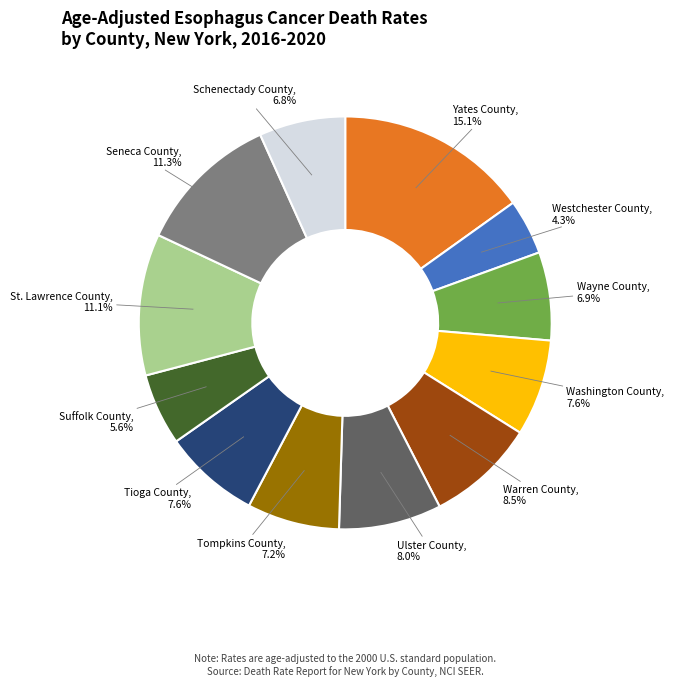

Is there any slice that represents more than half of the pie?

No